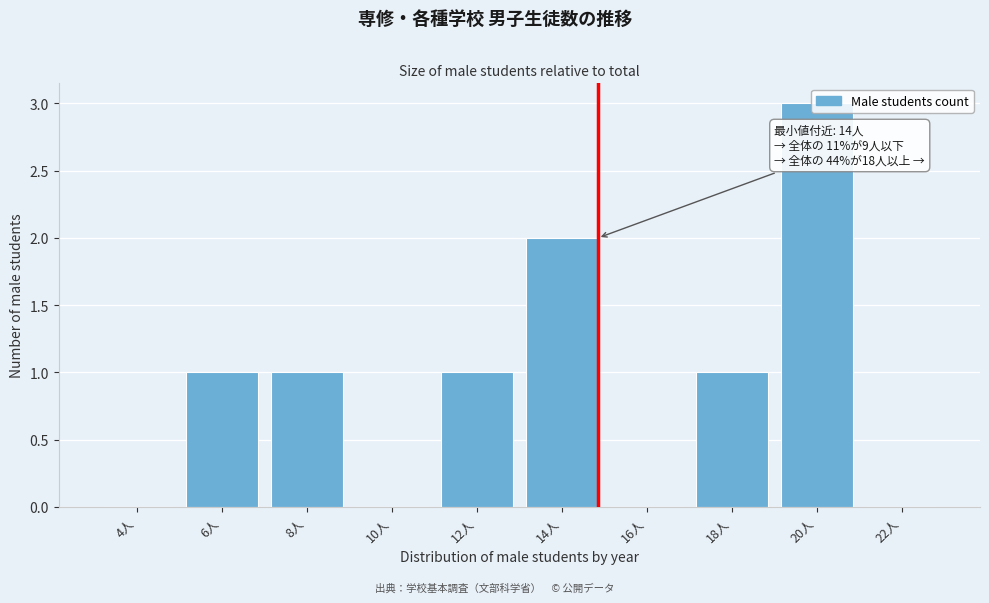

The value at 12人 is 1. True or false?

True